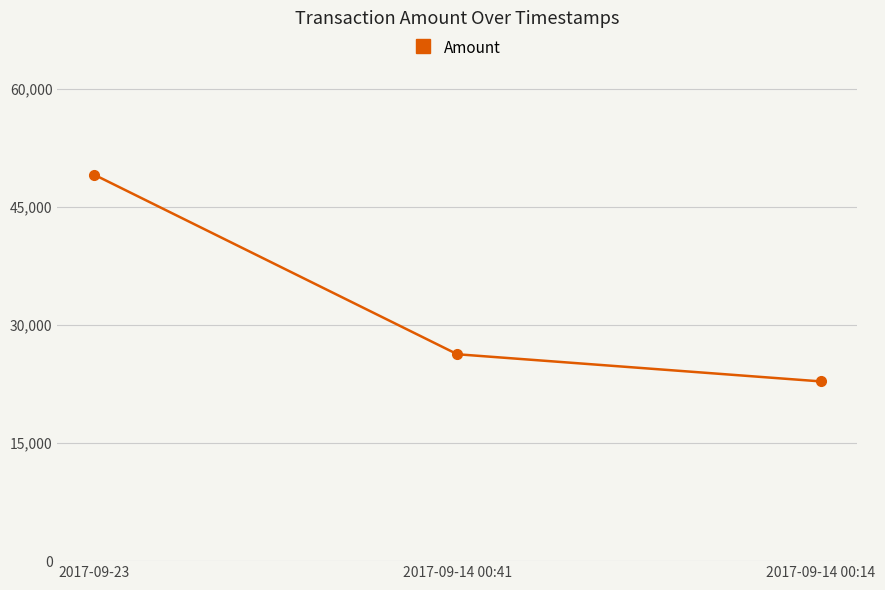

Where does the data first go above 26306?

2017-09-23